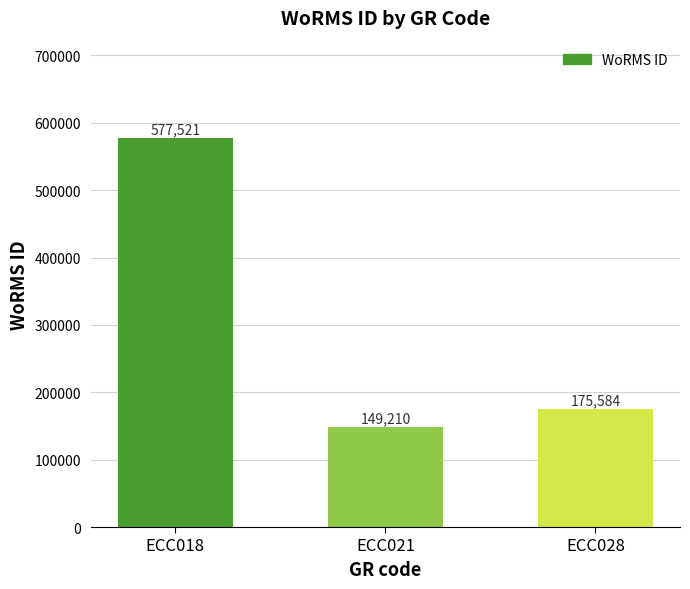

What is the difference between the second highest and minimum values?

26374